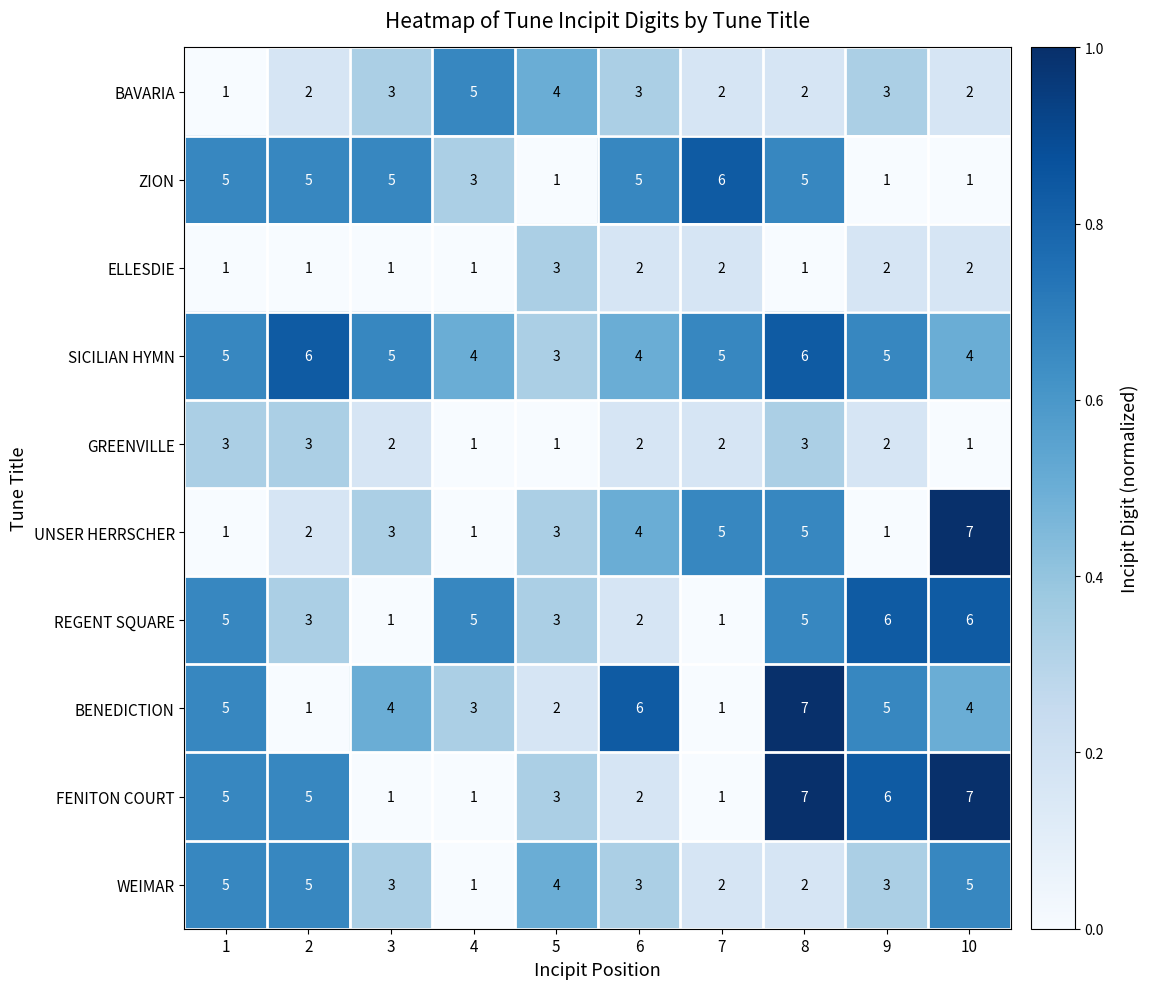

What is the greatest value displayed?

7